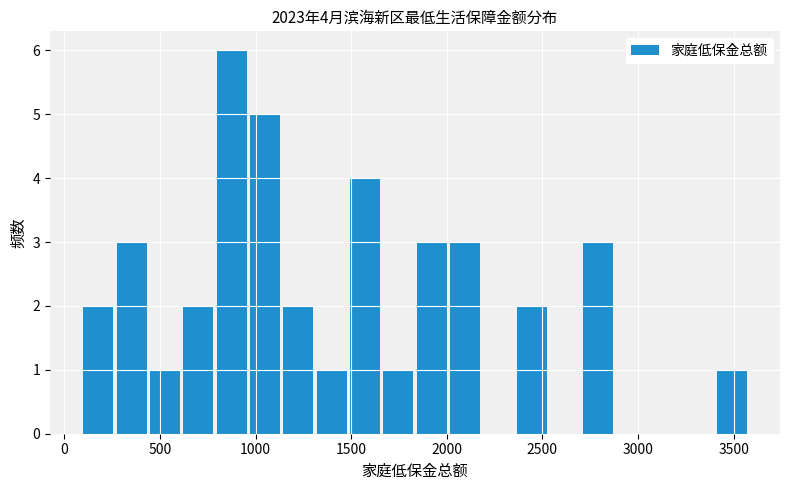

Read against the x-axis, roughly where is the centre of the tallest bar?

850